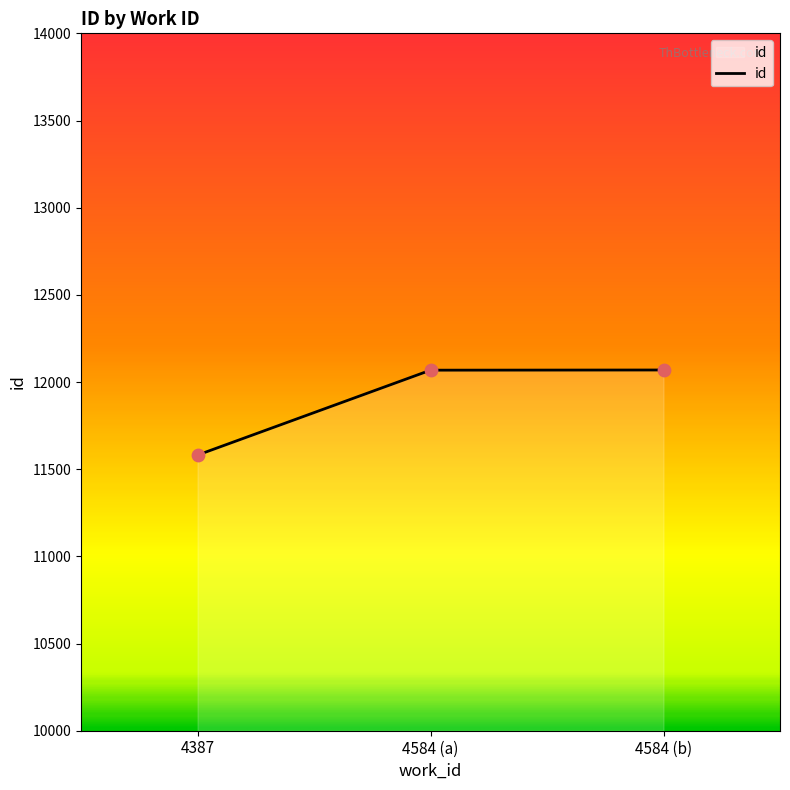

Between 4584 (b) and 4387, which is larger?

4584 (b)